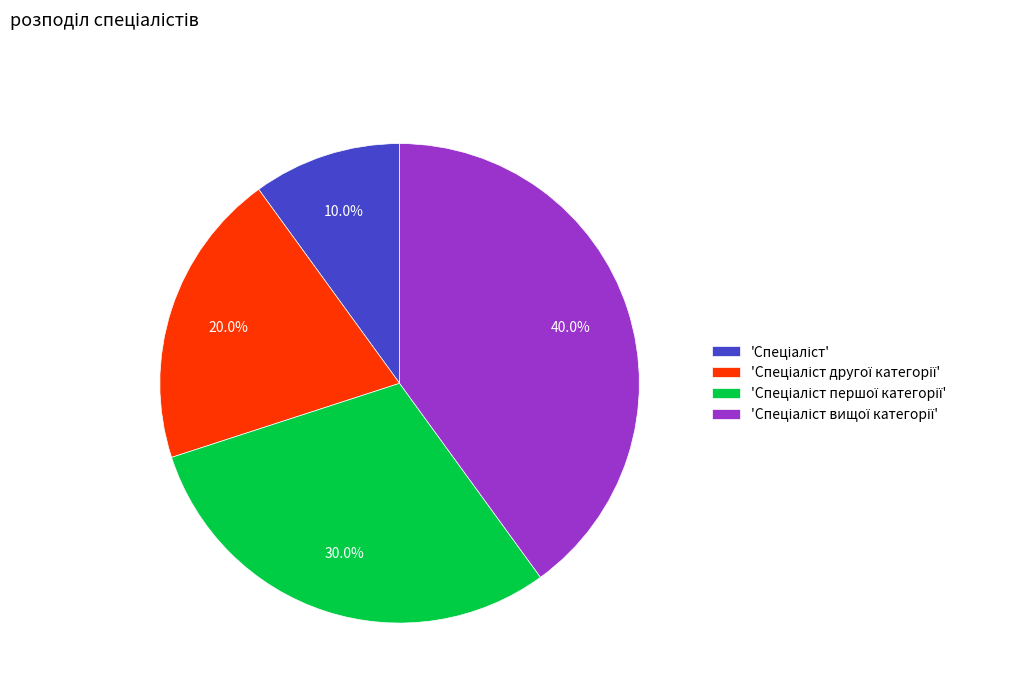

Is there a majority slice in this chart?

No